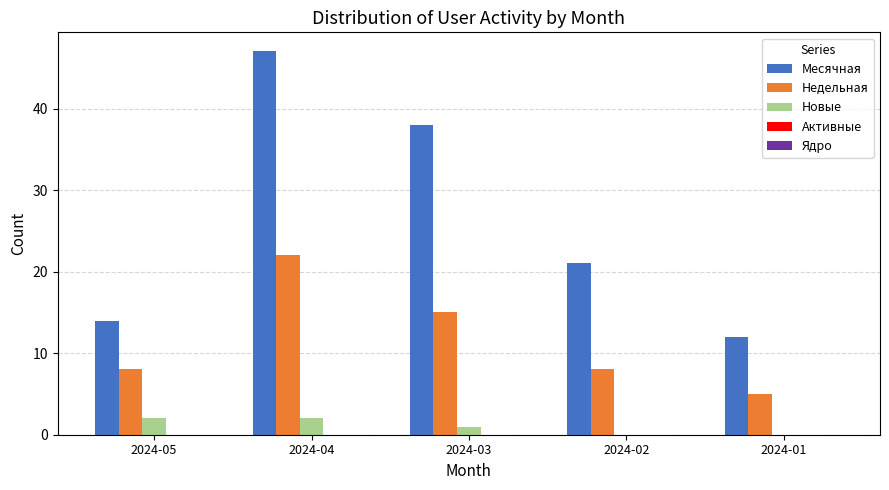

What is the sum of all Недельная values?

58